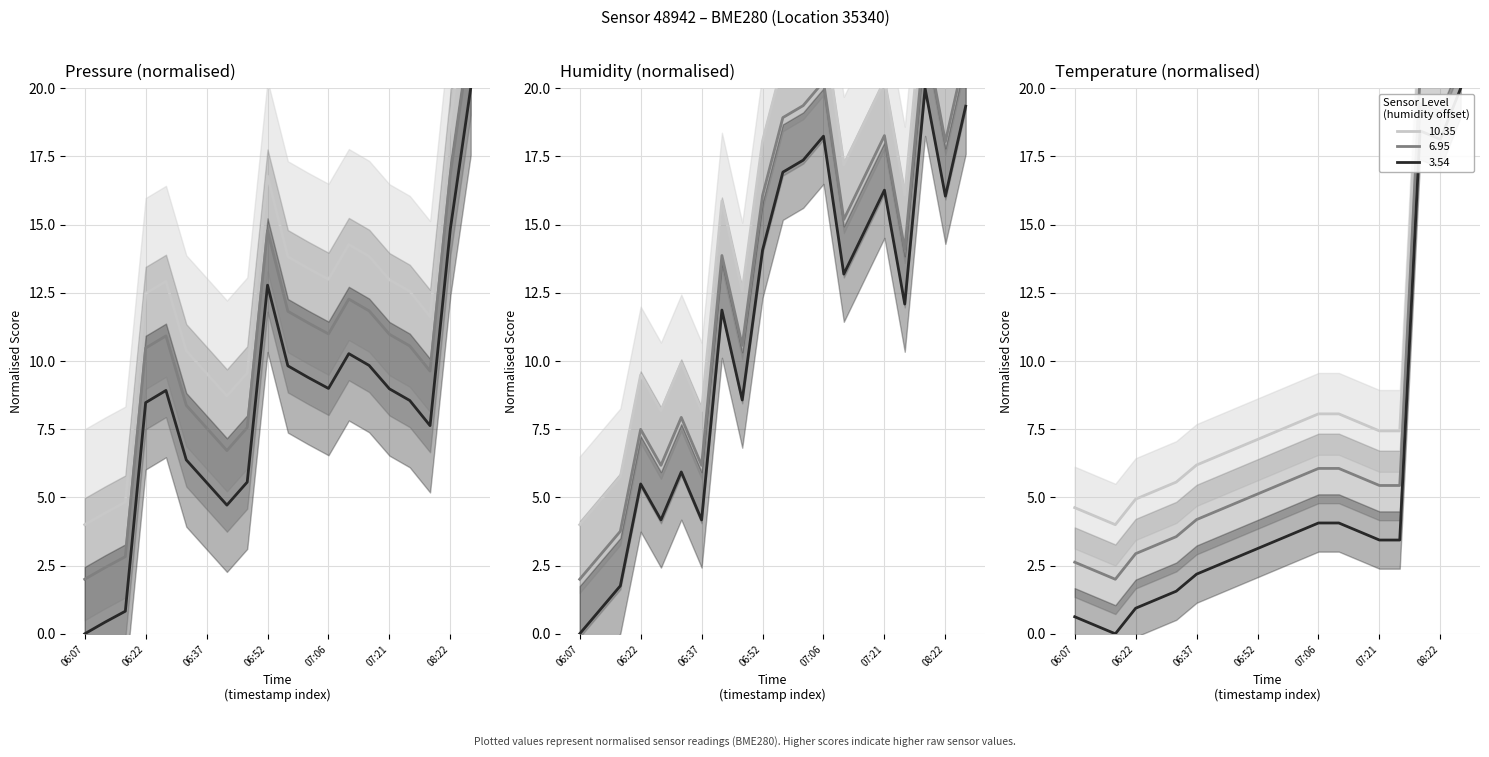

How many data points does each series have?

20